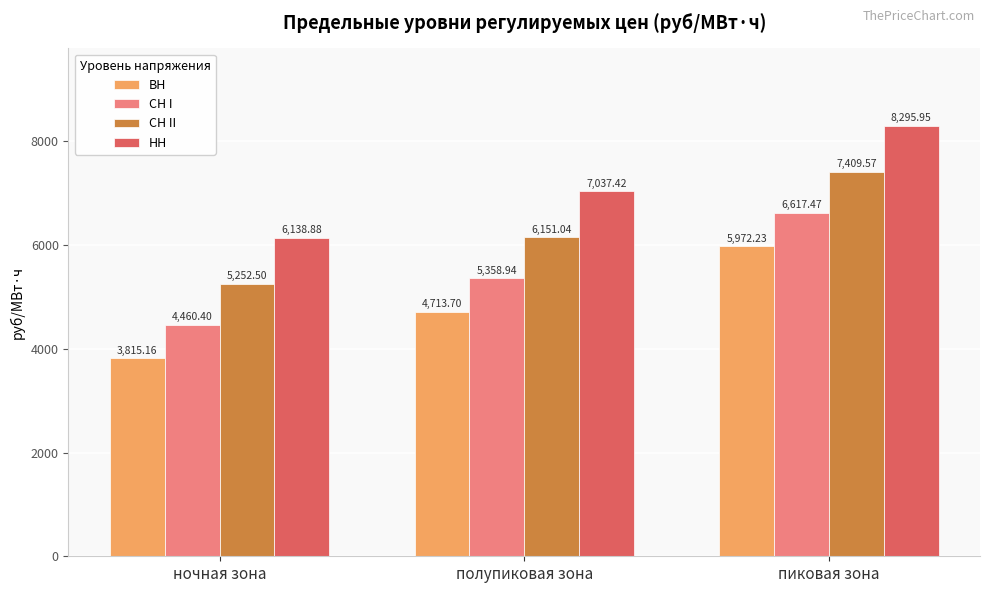

Reading right to left, transcribe all the data shown in this chart.

ВН: пиковая зона=5972.2	полупиковая зона=4713.7	ночная зона=3815.2
СН I: пиковая зона=6617.5	полупиковая зона=5358.9	ночная зона=4460.4
СН II: пиковая зона=7409.6	полупиковая зона=6151.0	ночная зона=5252.5
НН: пиковая зона=8296.0	полупиковая зона=7037.4	ночная зона=6138.9